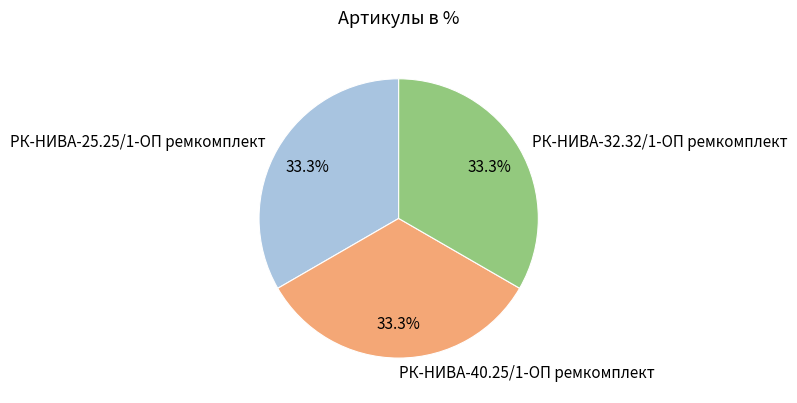

To the nearest percent, what portion does РК-НИВА-32.32/1-ОП ремкомплект represent?

33%